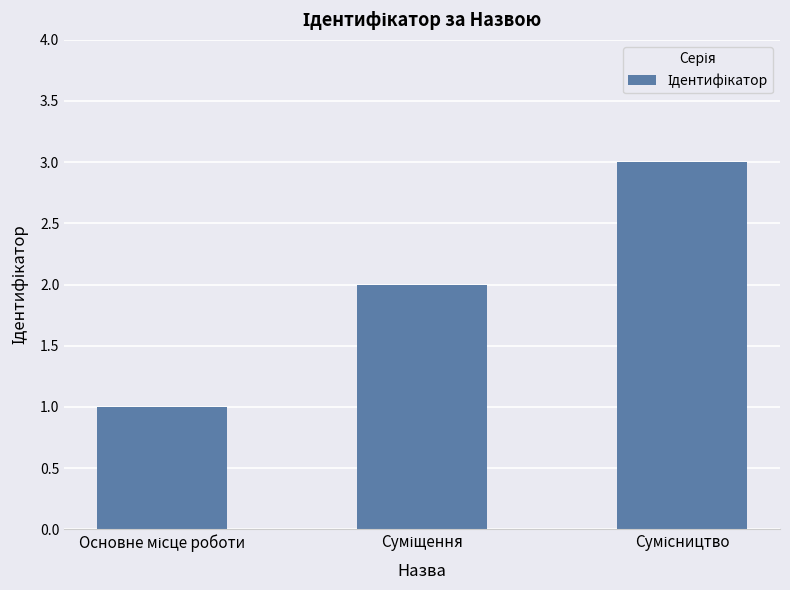

What is the greatest value displayed?

3